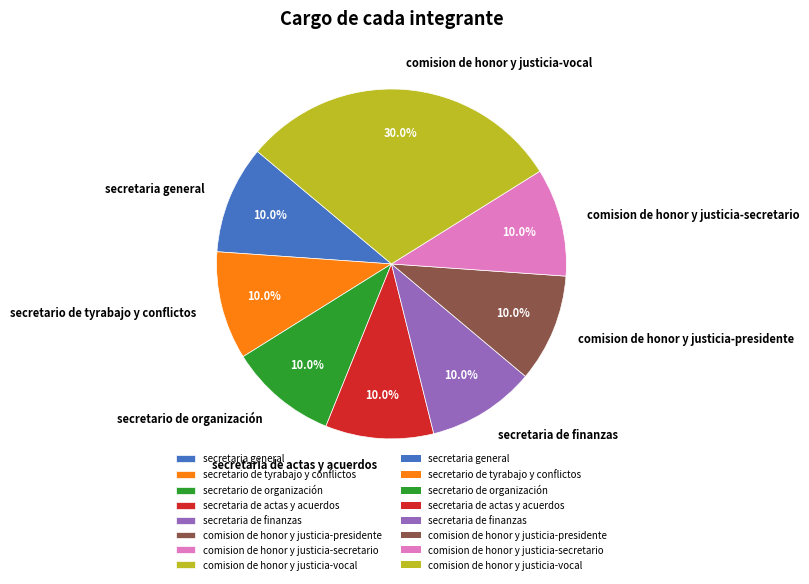

What percentage do secretaria de actas y acuerdos and secretario de organización together represent?

20.0%